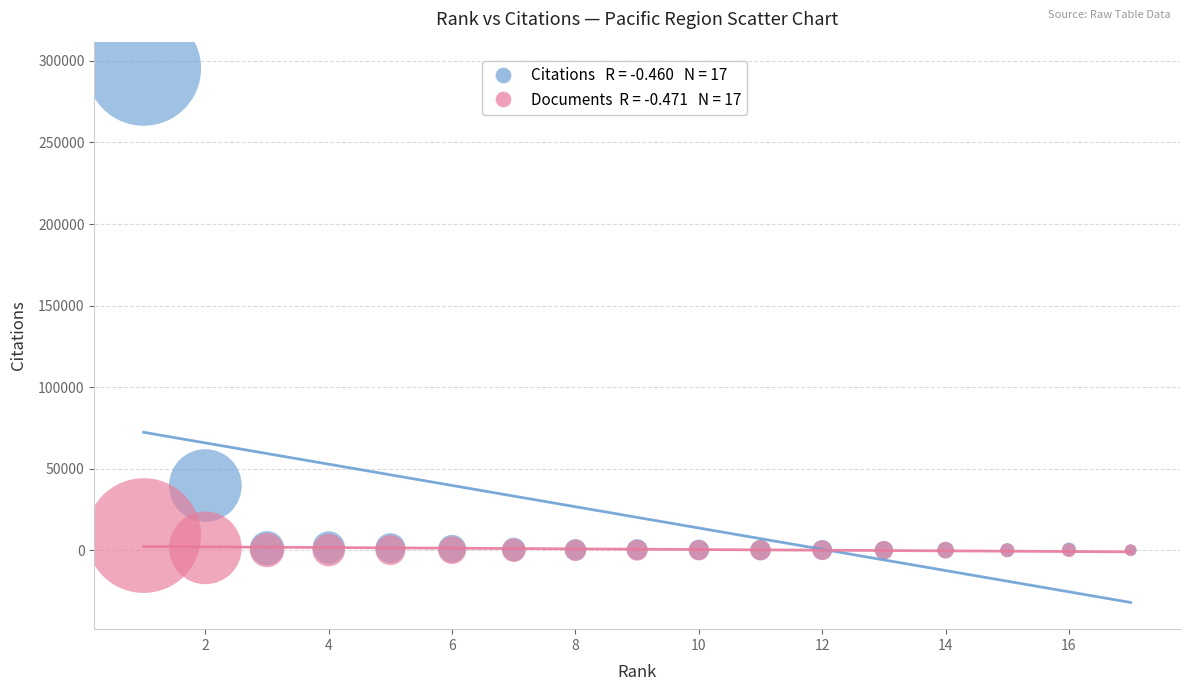

Across all series, what Y value is closest to 147721?

39655